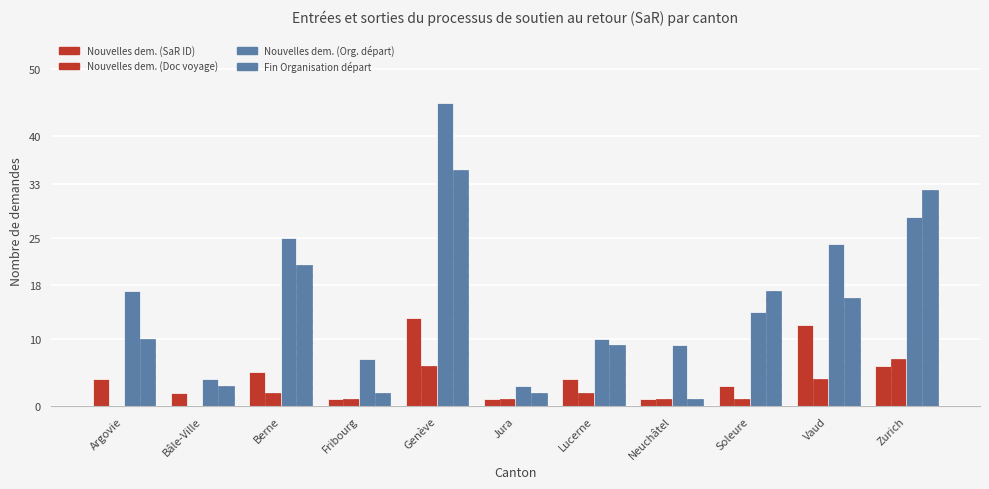

At how many categories does at least one series exceed 15?

6